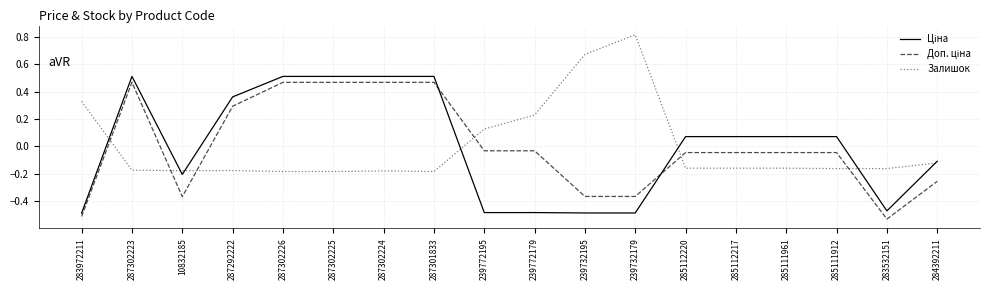

Which category has the highest value in the Залишок series?

239732179